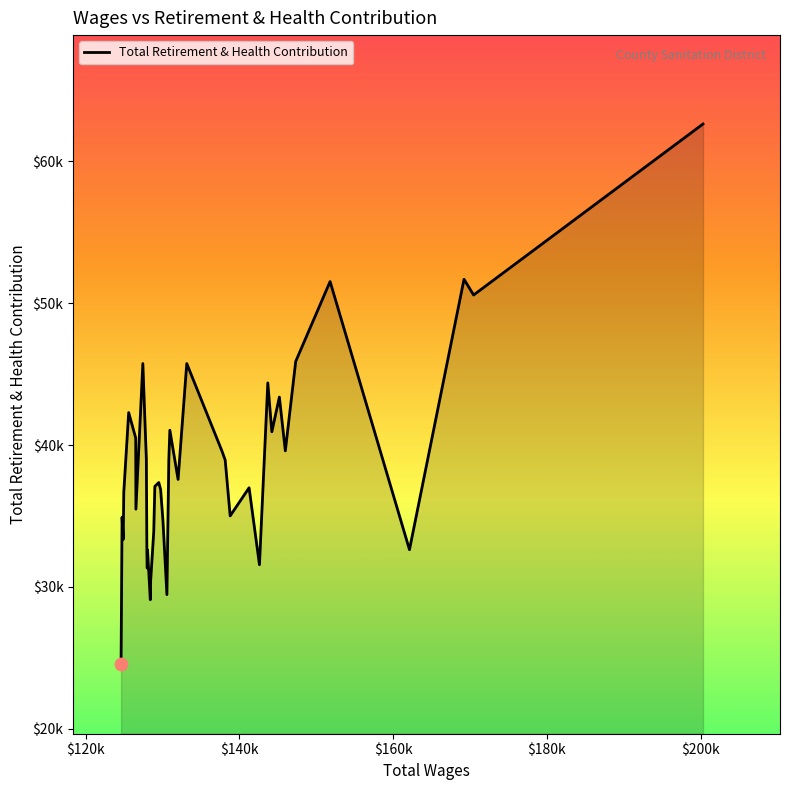

Does the chart have visible grid lines?

No